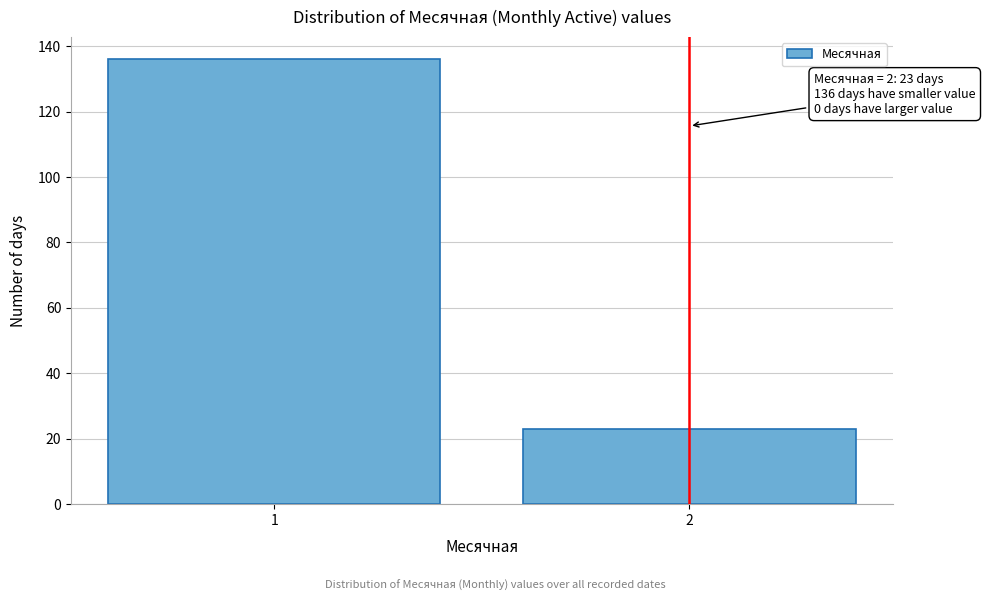

Reading left to right, transcribe all the data shown in this chart.

1=136	2=23